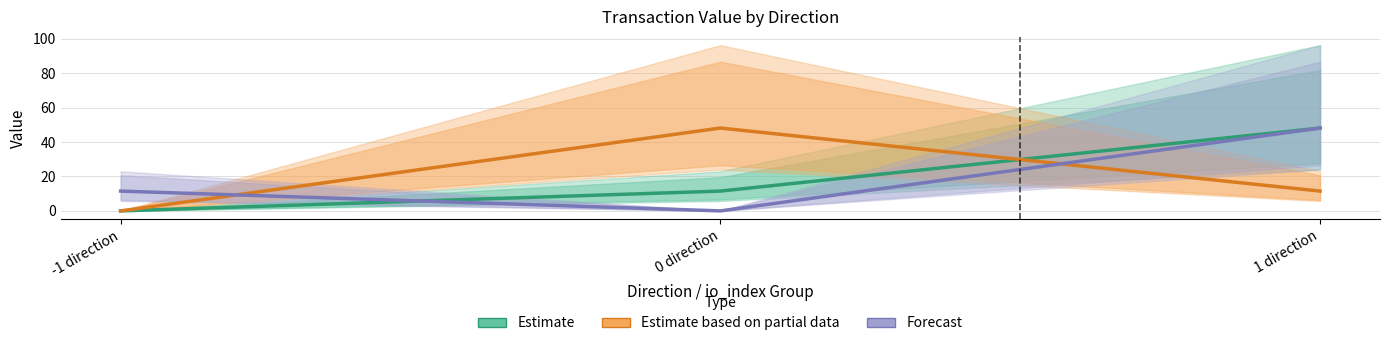

What value does the Forecast series have at 1 direction?

48.2